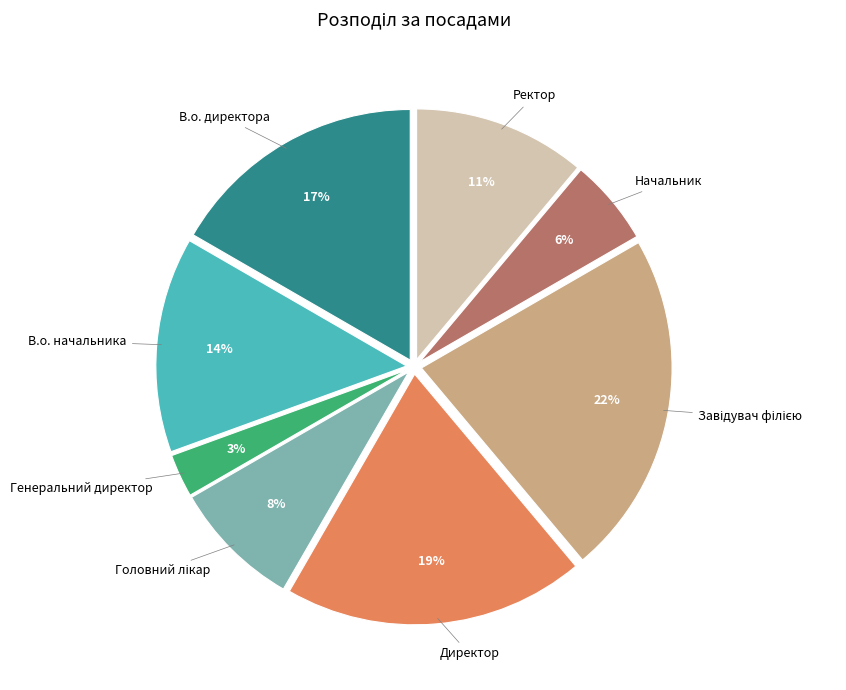

Does any single category account for the majority?

No